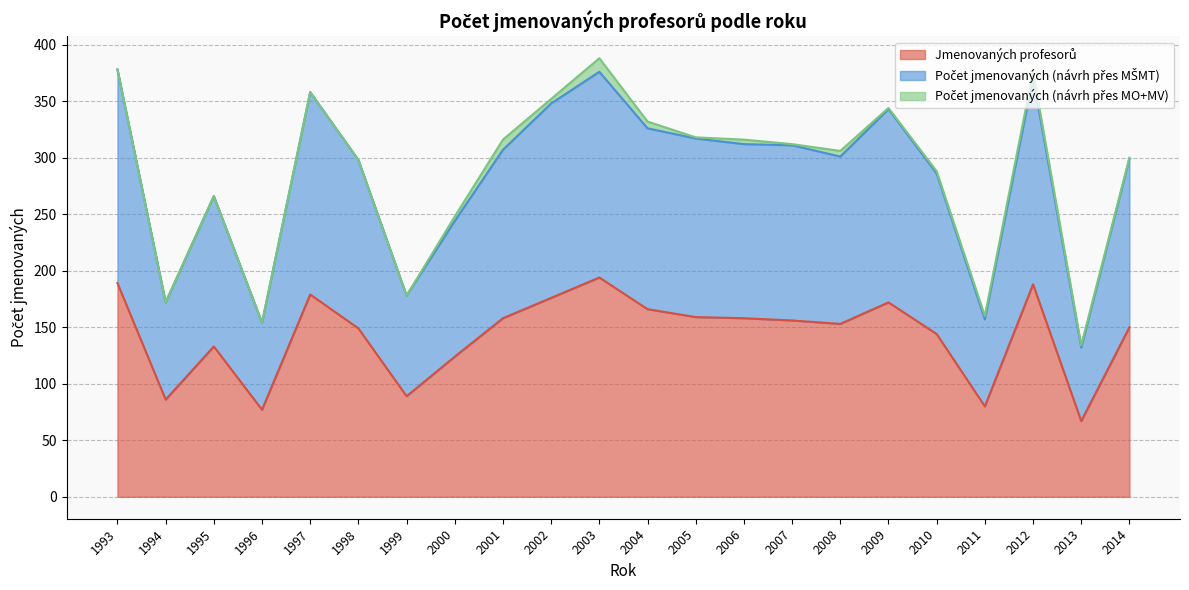

True or false: Počet jmenovaných (návrh přes MŠMT) and Jmenovaných profesorů intersect in this chart.

False